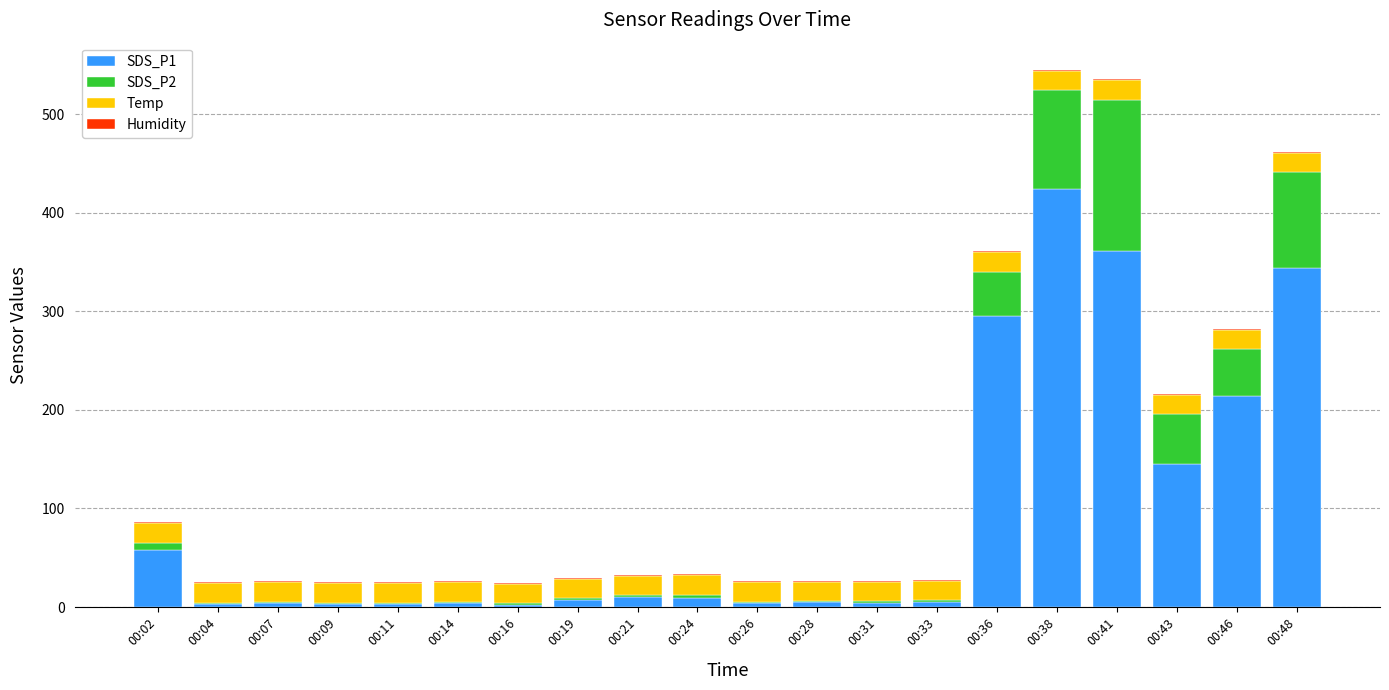

At which label does SDS_P1 reach its peak?

00:38